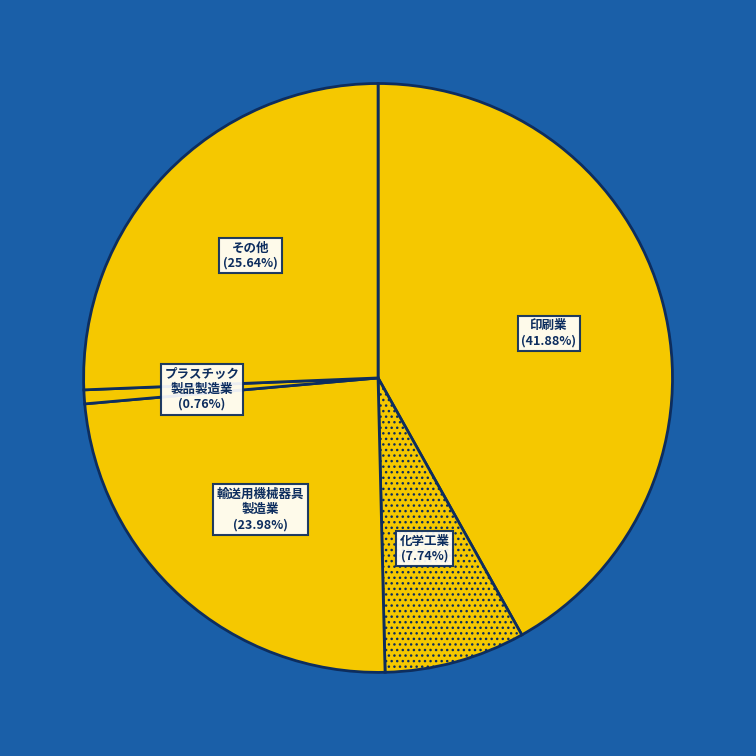

Which category has the biggest portion of the pie?

印刷業